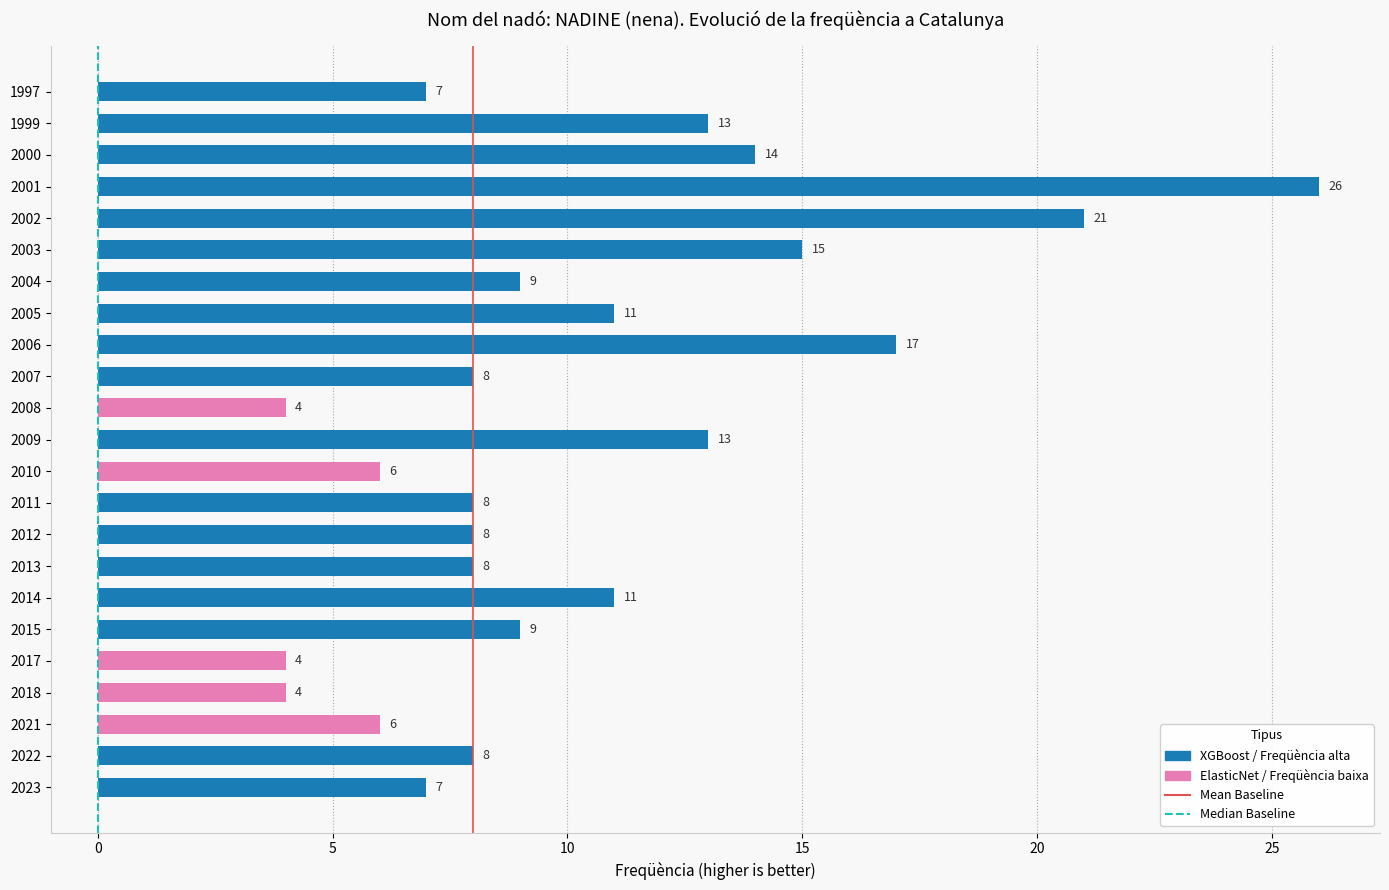

Which label corresponds to the largest value in the chart?

2001